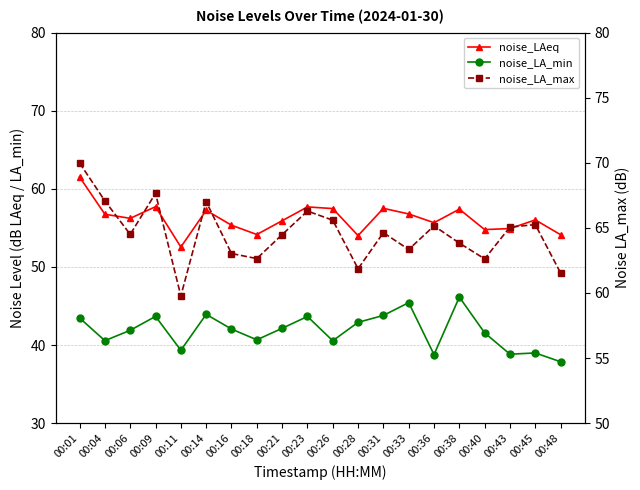

How many data points does each series have?

20